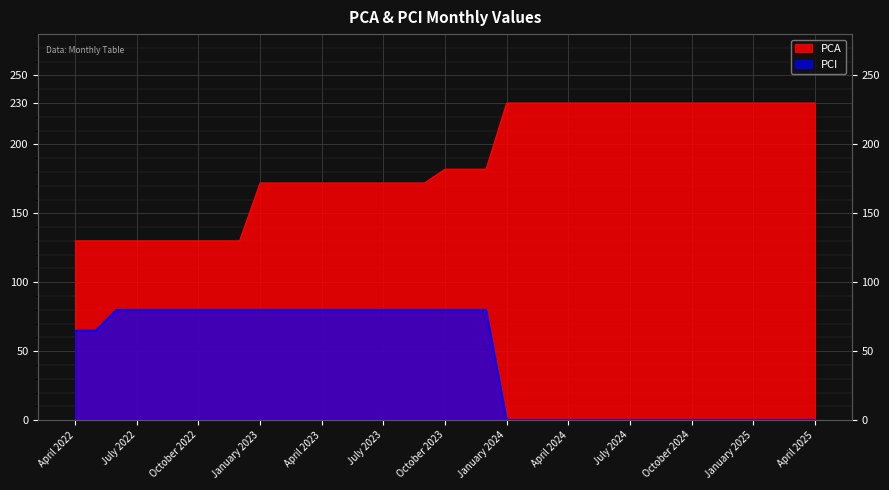

Rank the categories by PCI value from lowest to highest.

January 2024, February 2024, March 2024, April 2024, May 2024, June 2024, July 2024, August 2024, September 2024, October 2024, November 2024, December 2024, January 2025, February 2025, March 2025, April 2025, April 2022, May 2022, June 2022, July 2022, August 2022, September 2022, October 2022, November 2022, December 2022, January 2023, February 2023, March 2023, April 2023, May 2023, June 2023, July 2023, August 2023, September 2023, October 2023, November 2023, December 2023